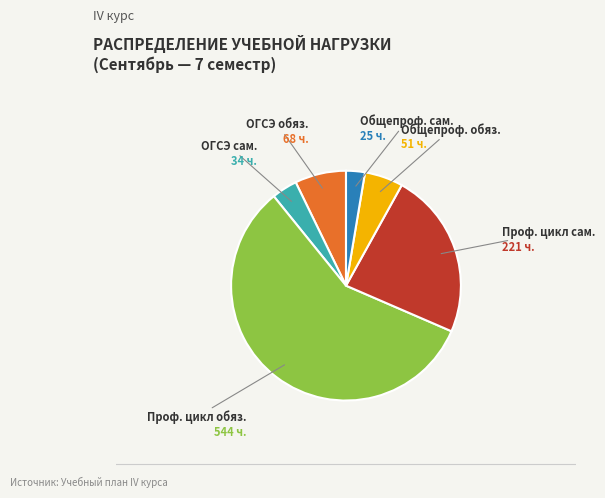

How many segments does this pie chart have?

6